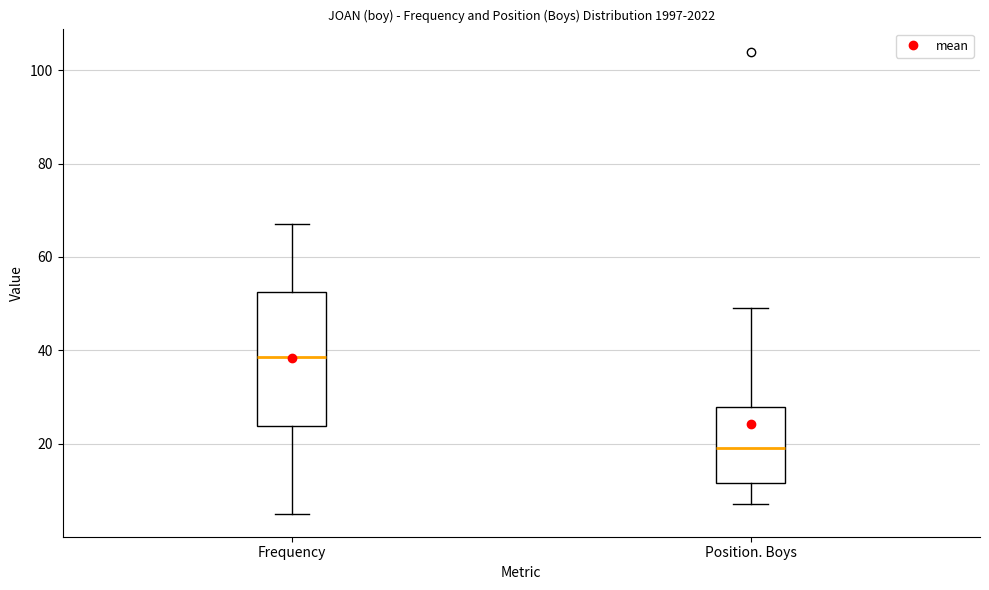

Reading left to right, read every box against the y-axis: the position of its median line, the range the box covers, and the ends of its whiskers. The values are not printed on the chart, so give them approximately, as read against the axis.

Frequency: median 38, box 24 to 52, whiskers 6 to 68
Position. Boys: median 20, box 12 to 28, whiskers 8 to 50